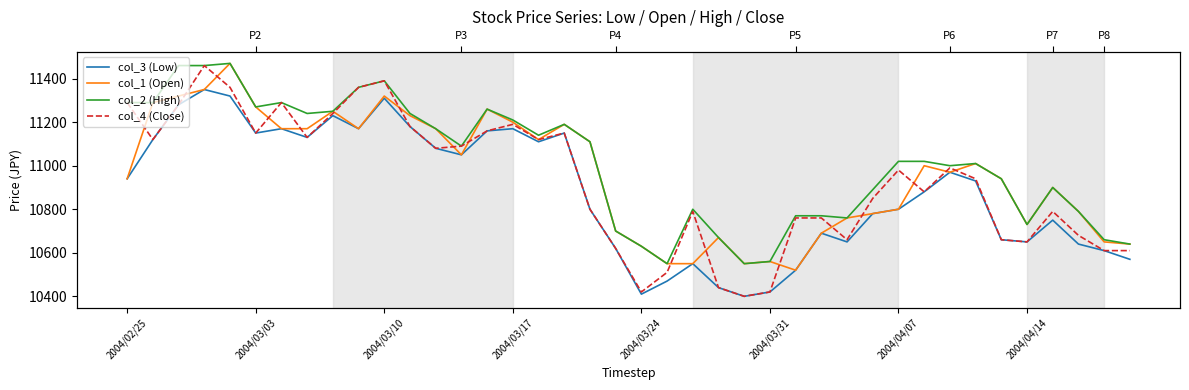

What position from the left is 2004/04/14?

36